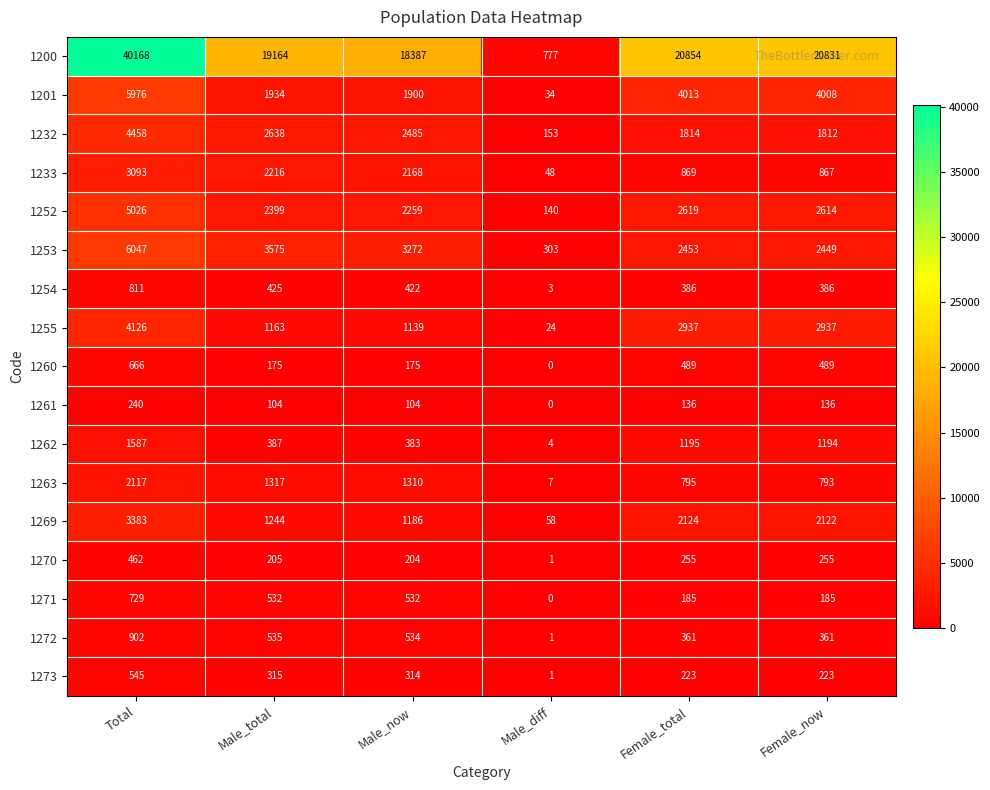

Is it true that 1269 equals 2137 at Total?

False